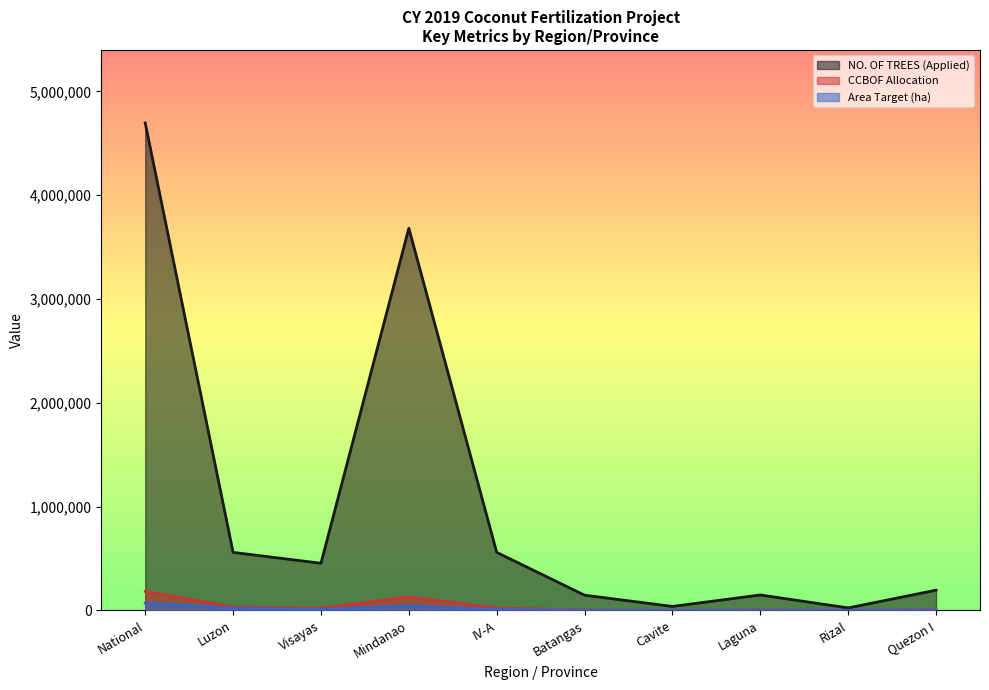

Is it true that CCBOF Allocation equals 1669.2 at Laguna?

False